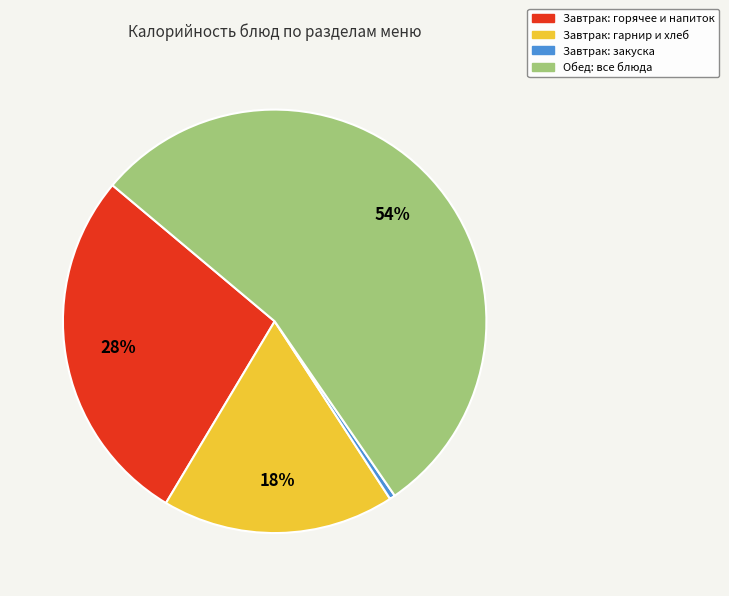

How many segments does this pie chart have?

4